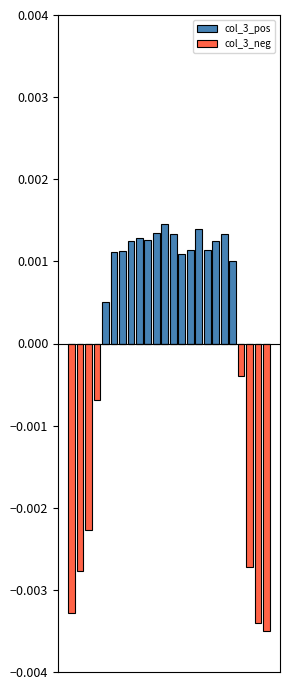

Does the chart contain stacked bars?

No